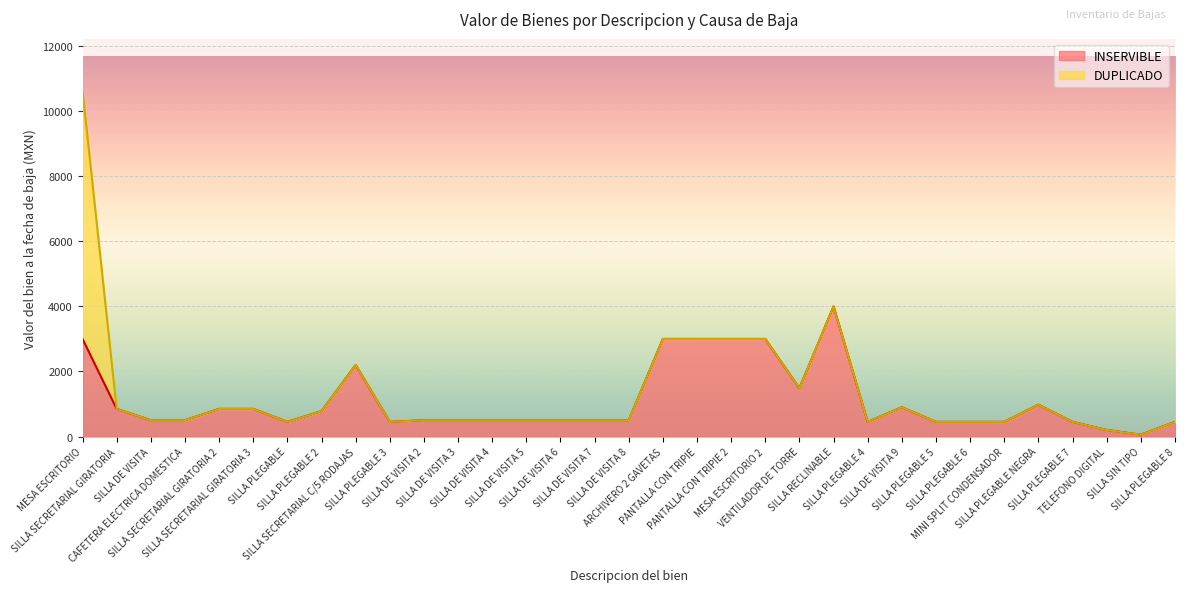

What is the change in value from SILLA PLEGABLE 3 to SILLA PLEGABLE NEGRA?

+528.4